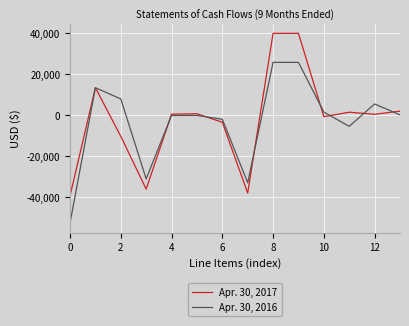

List the series in order of their peak value, lowest first.

Apr. 30, 2016, Apr. 30, 2017